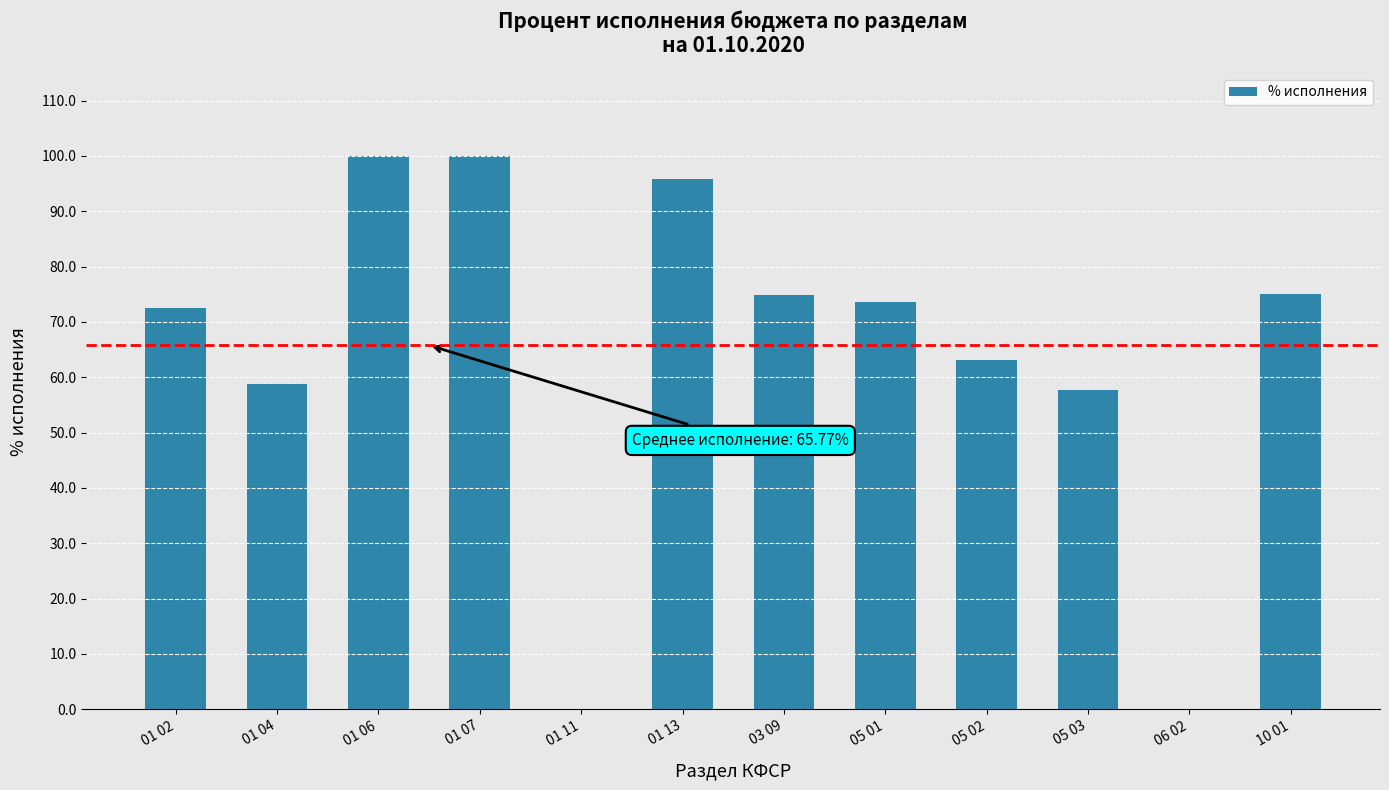

What is the maximum value shown in the chart?

100.0